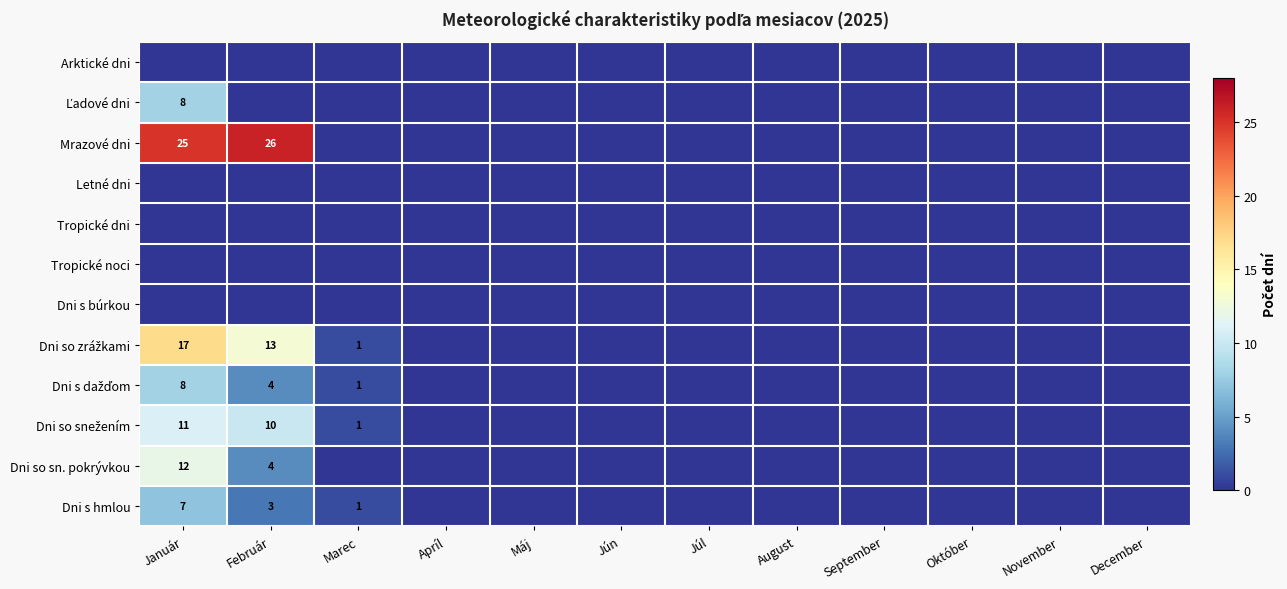

Is it true that Dni s hmlou equals 7 at Január?

True